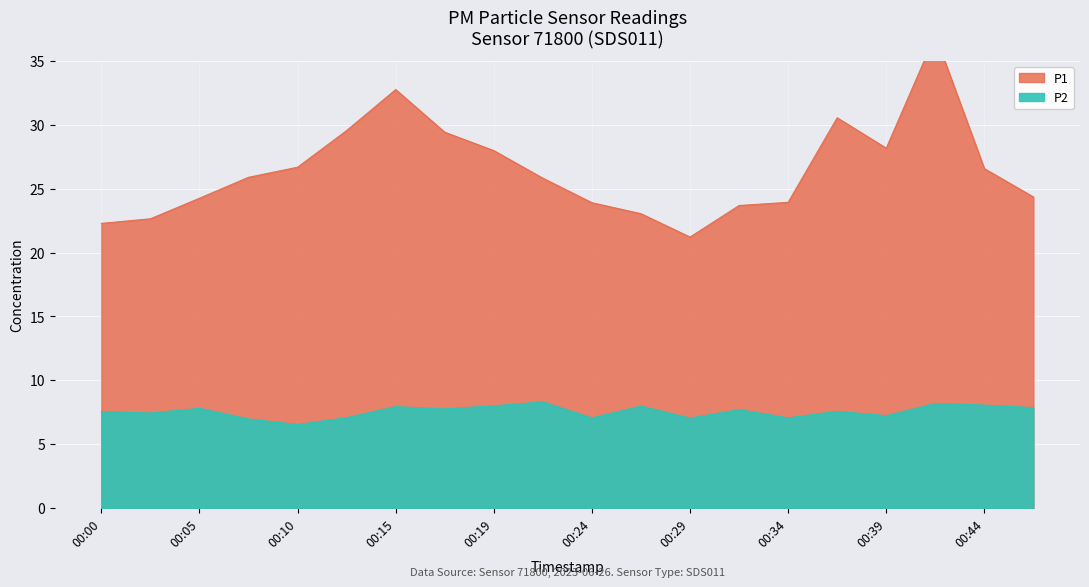

Which series has the largest total across all categories?

P1